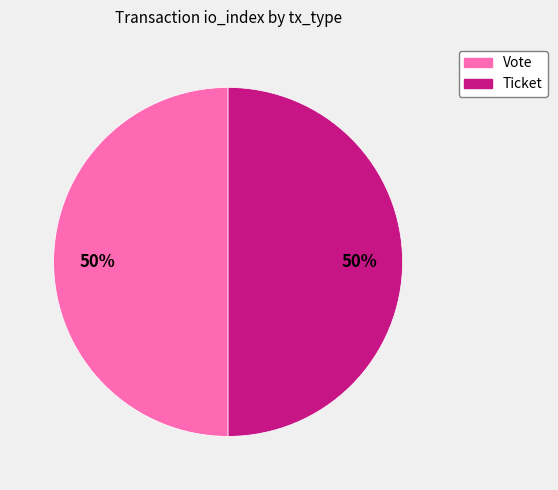

Approximately how many times larger is the value at Vote compared to Ticket?

1.0